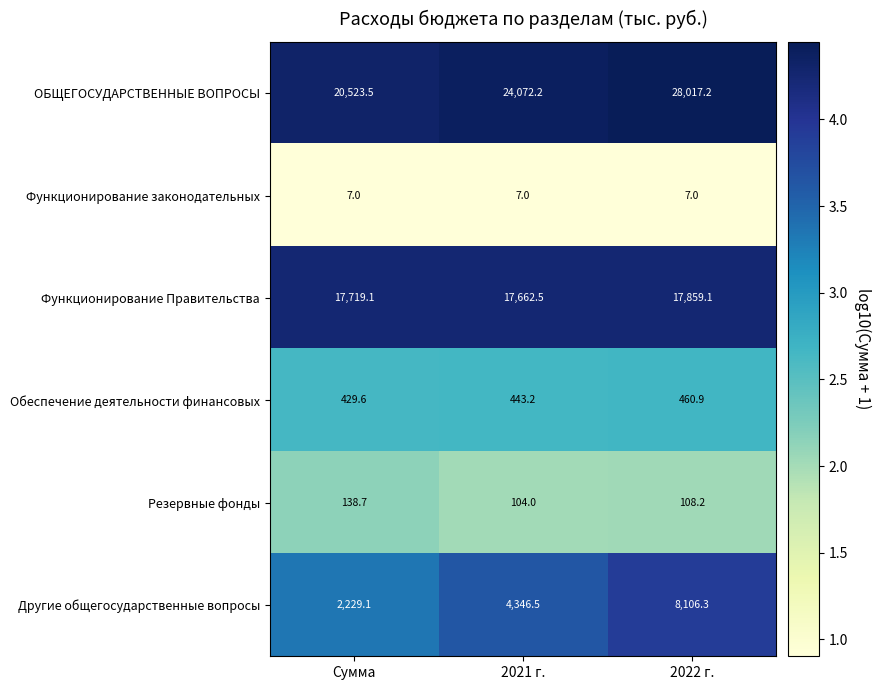

The value of ОБЩЕГОСУДАРСТВЕННЫЕ ВОПРОСЫ at 2022 г. is 11013.8. True or false?

False